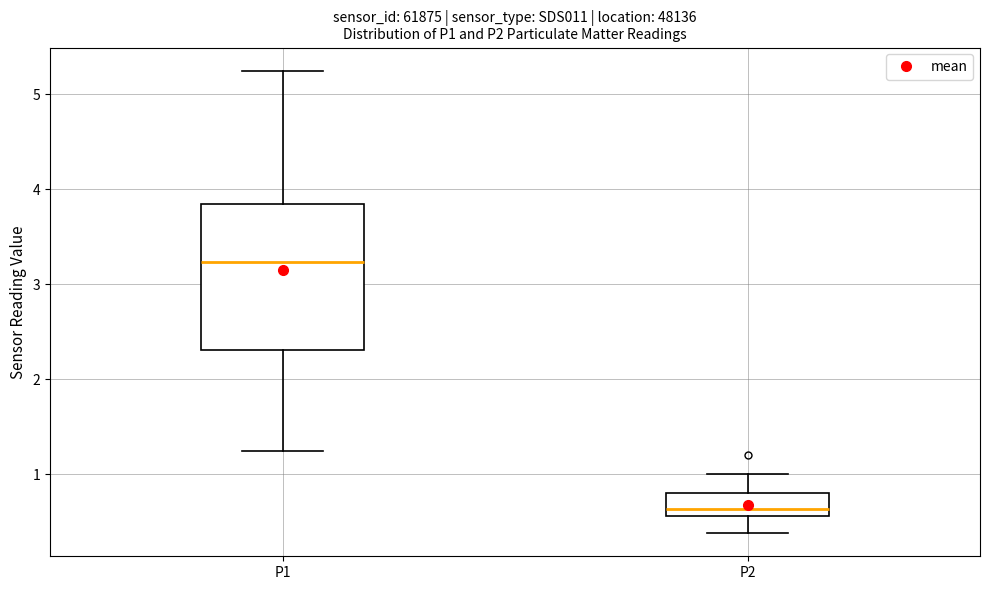

Reading left to right, read every box against the y-axis: the position of its median line, the range the box covers, and the ends of its whiskers. The values are not printed on the chart, so give them approximately, as read against the axis.

P1: median 3.2, box 2.3 to 3.8, whiskers 1.3 to 5.3
P2: median 0.6 (just above the box's lower edge), box 0.6 to 0.8, whiskers 0.4 to 1.0